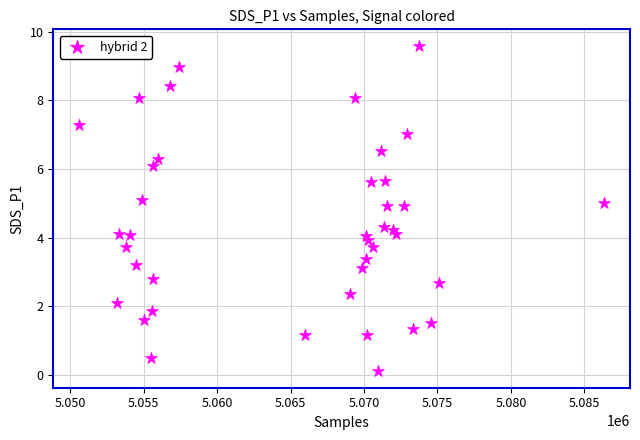

What is the range of X values (max minus min)?

35691.0